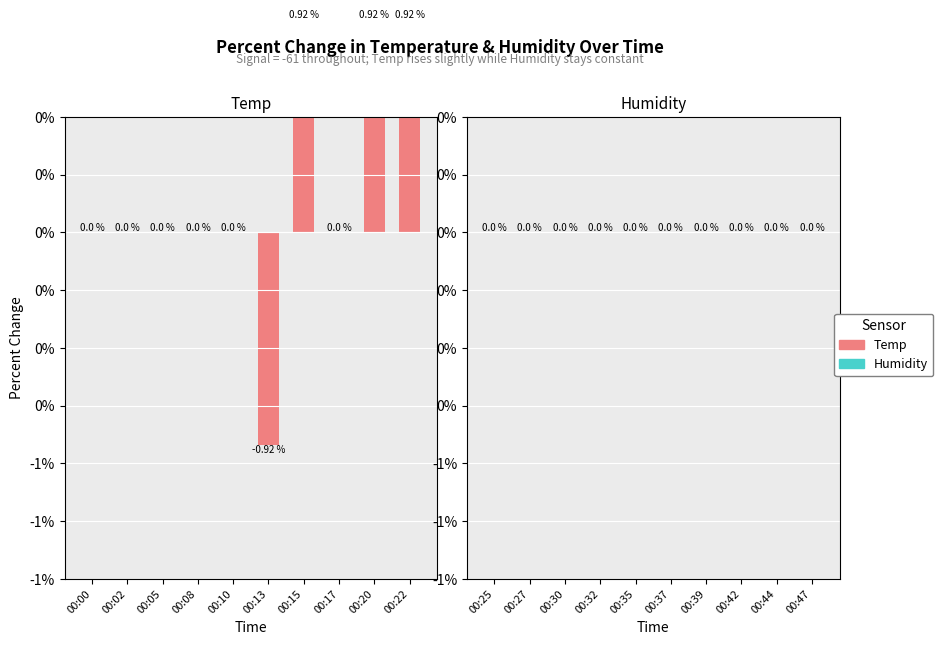

At which label is Temp closest to 0?

00:00